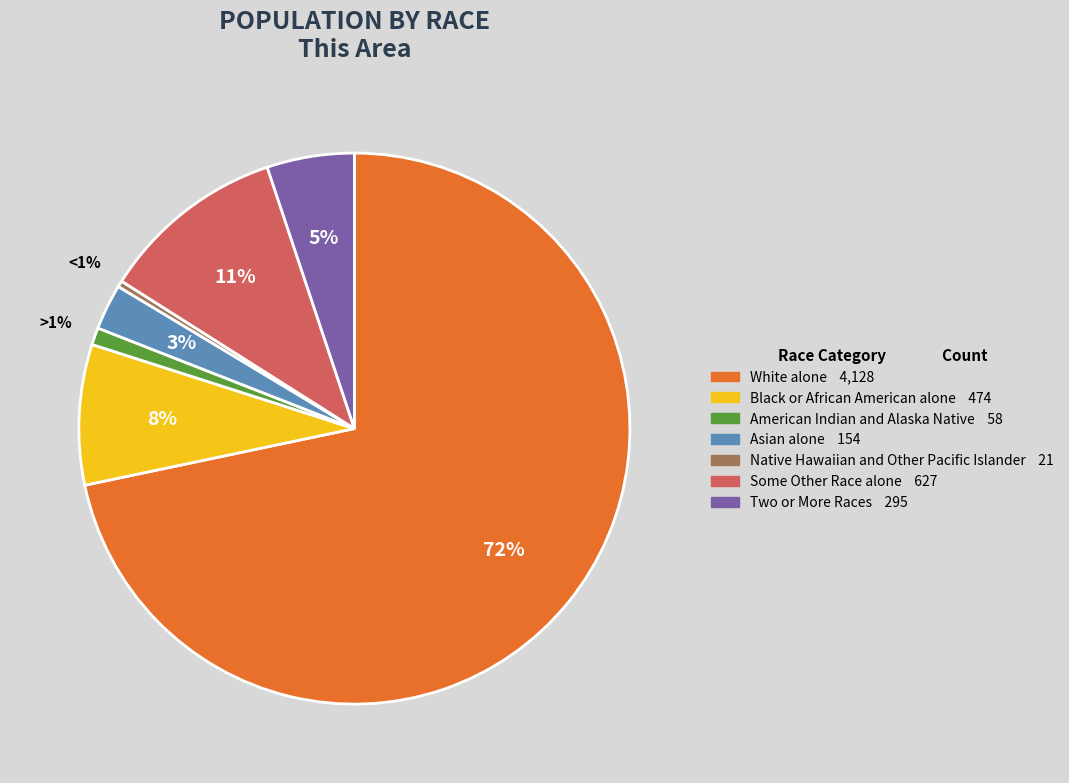

What is the change in value from White alone to American Indian and Alaska Native?

-4070